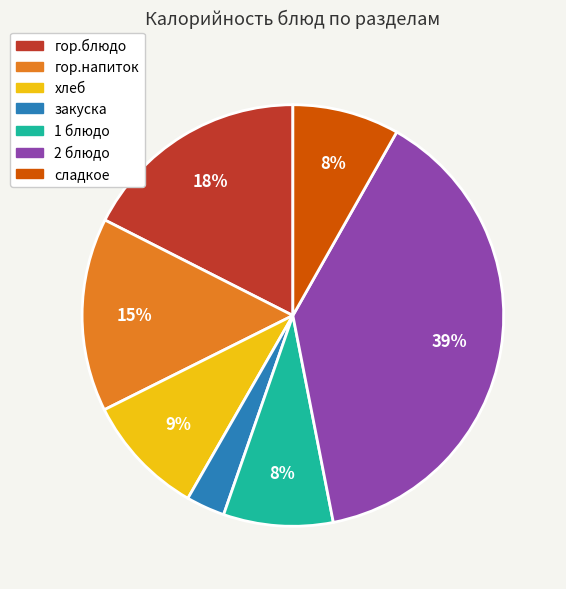

How many segments does this pie chart have?

7